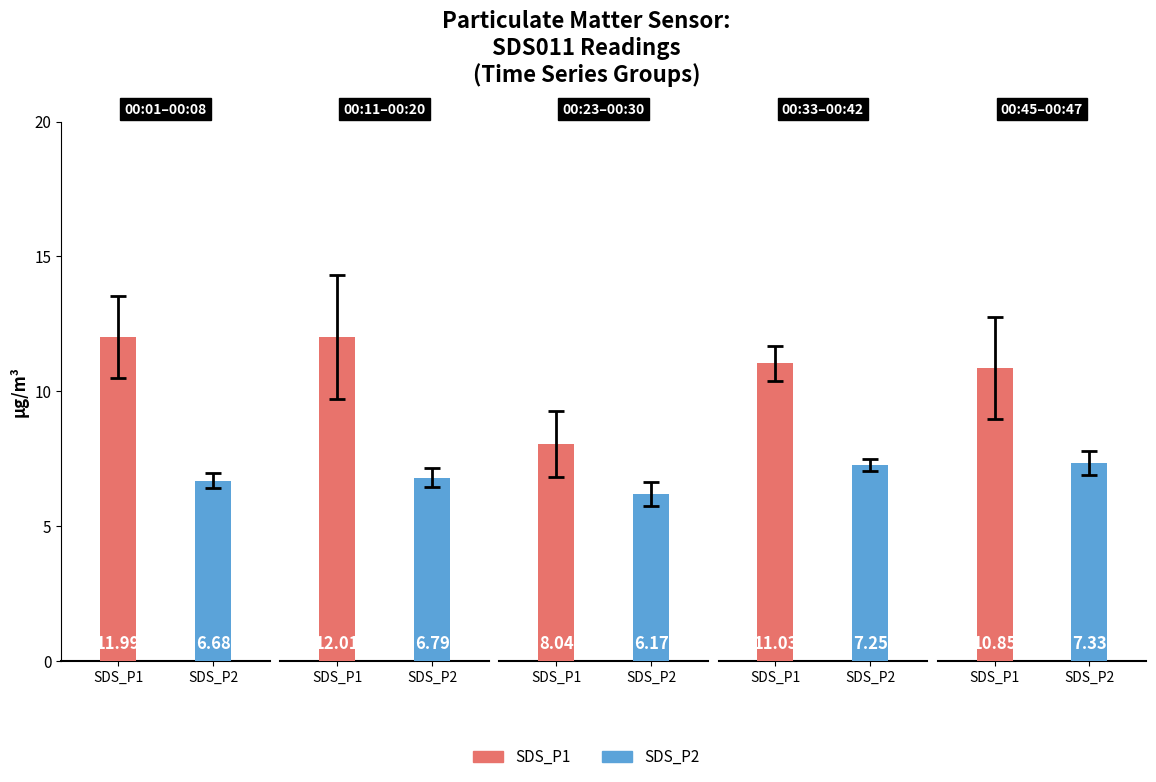

Which label corresponds to the largest value in the chart?

00:11